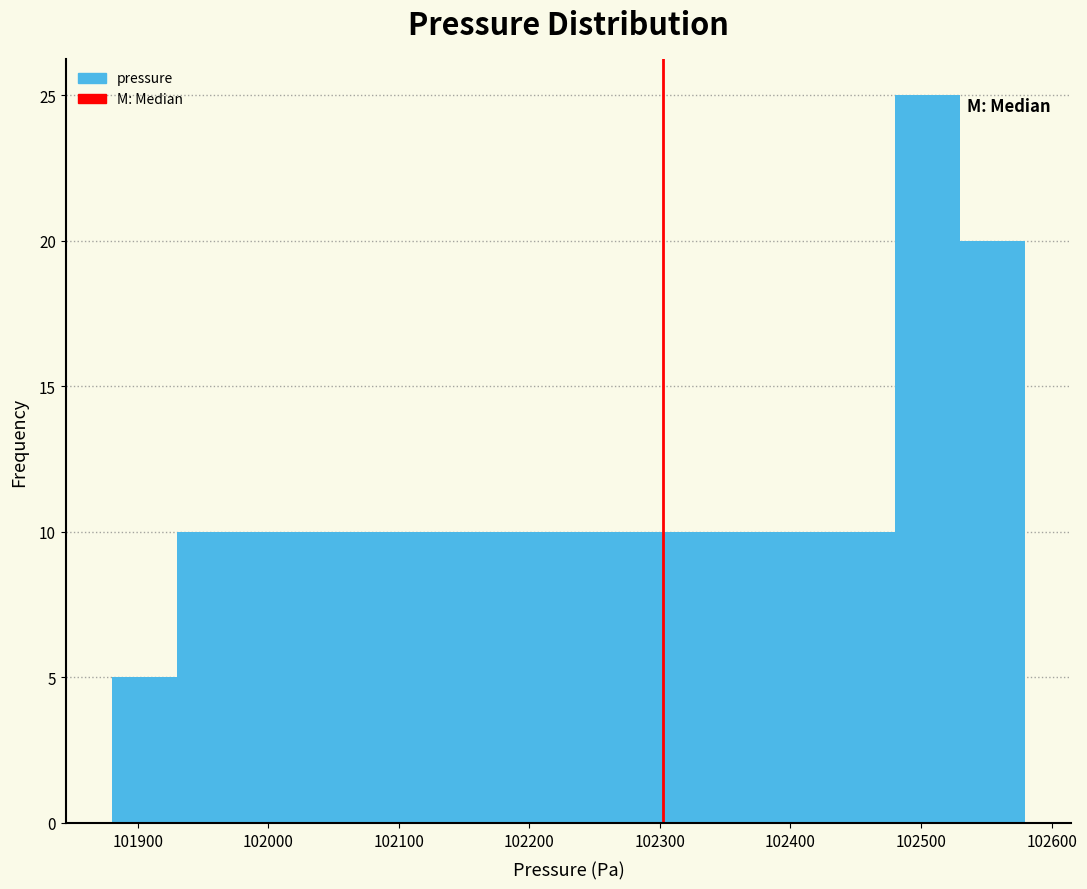

Over which range of the x-axis is the bar tallest?

102480 to 102530